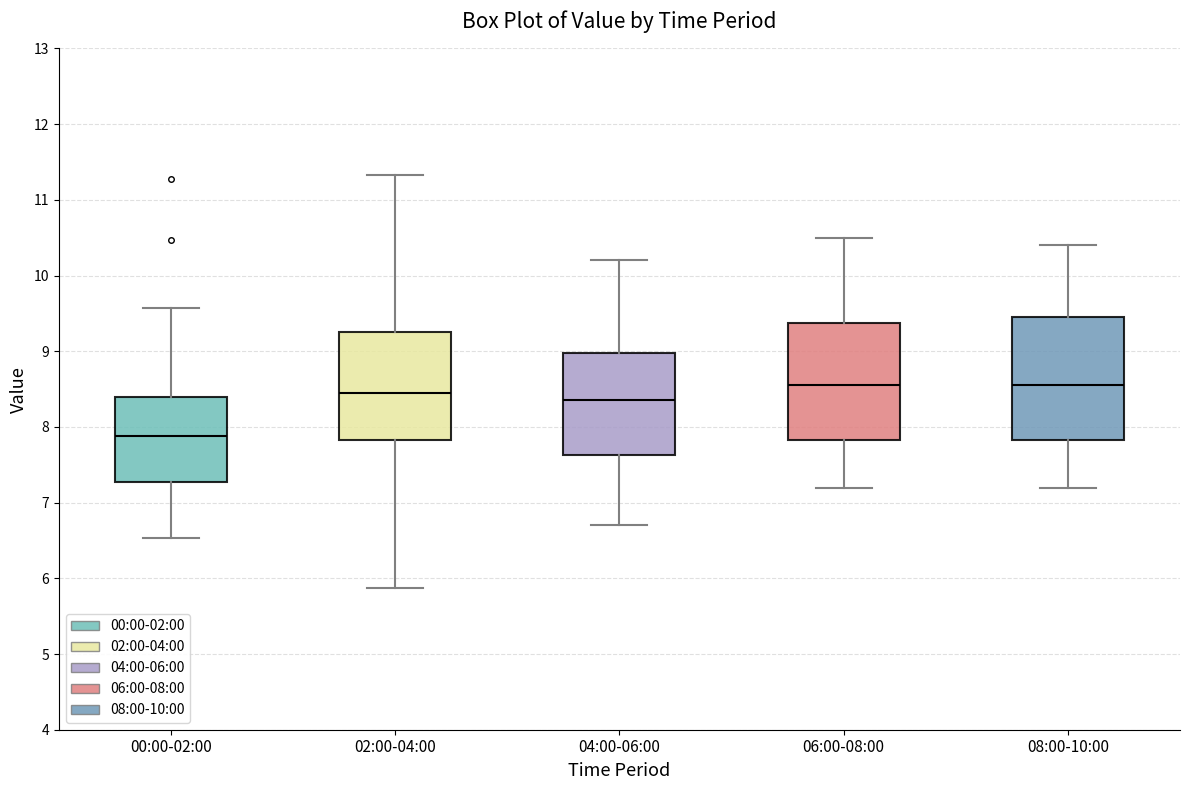

Reading left to right, read every box against the y-axis: the position of its median line, the range the box covers, and the ends of its whiskers. The values are not printed on the chart, so give them approximately, as read against the axis.

00:00-02:00: median 7.9, box 7.3 to 8.4, whiskers 6.5 to 9.6
02:00-04:00: median 8.5, box 7.8 to 9.3, whiskers 5.9 to 11.3
04:00-06:00: median 8.4, box 7.6 to 9.0, whiskers 6.7 to 10.2
06:00-08:00: median 8.6, box 7.8 to 9.4, whiskers 7.2 to 10.5
08:00-10:00: median 8.6, box 7.8 to 9.5, whiskers 7.2 to 10.4